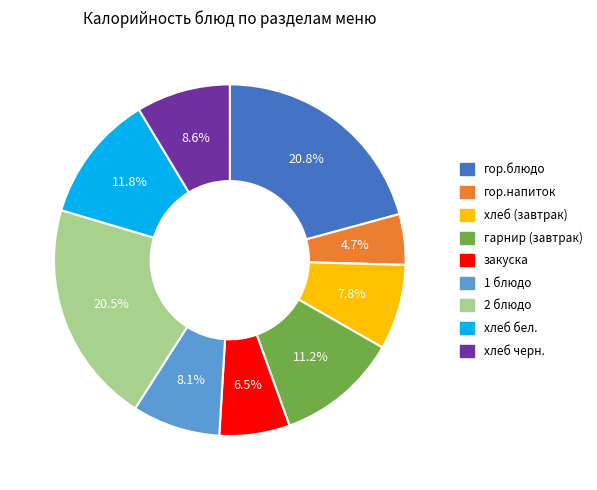

Is it true that хлеб (завтрак) is 8% of the pie?

True